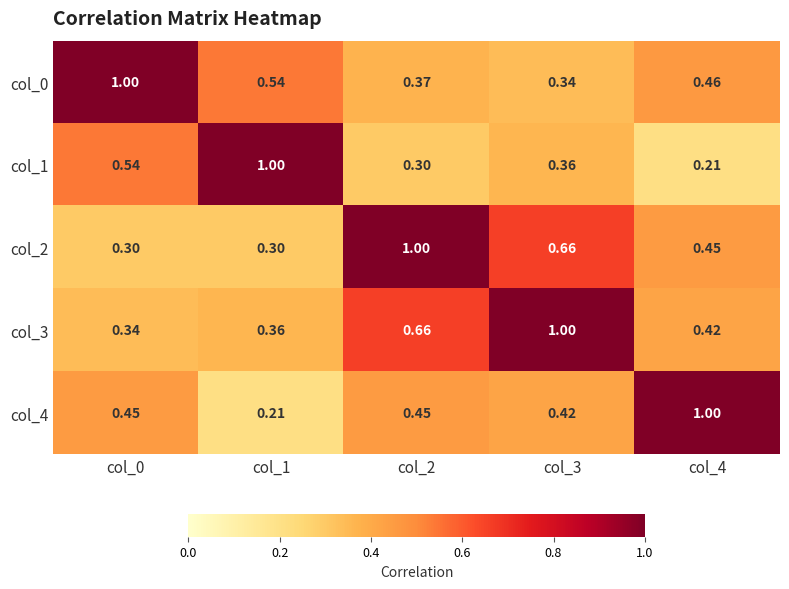

At how many categories does at least one series exceed 0?

5